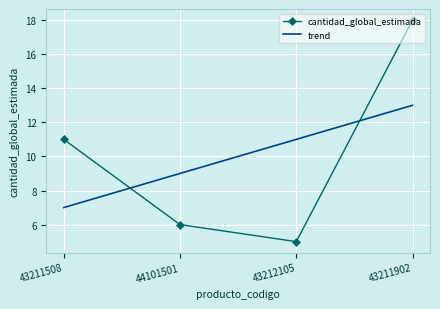

What is the average value of the cantidad_global_estimada series?

10.0